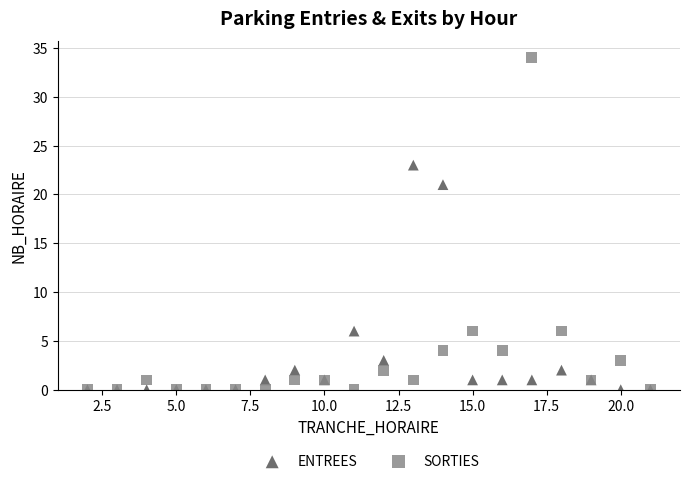

In the SORTIES series, what Y value is closest to 17?

6